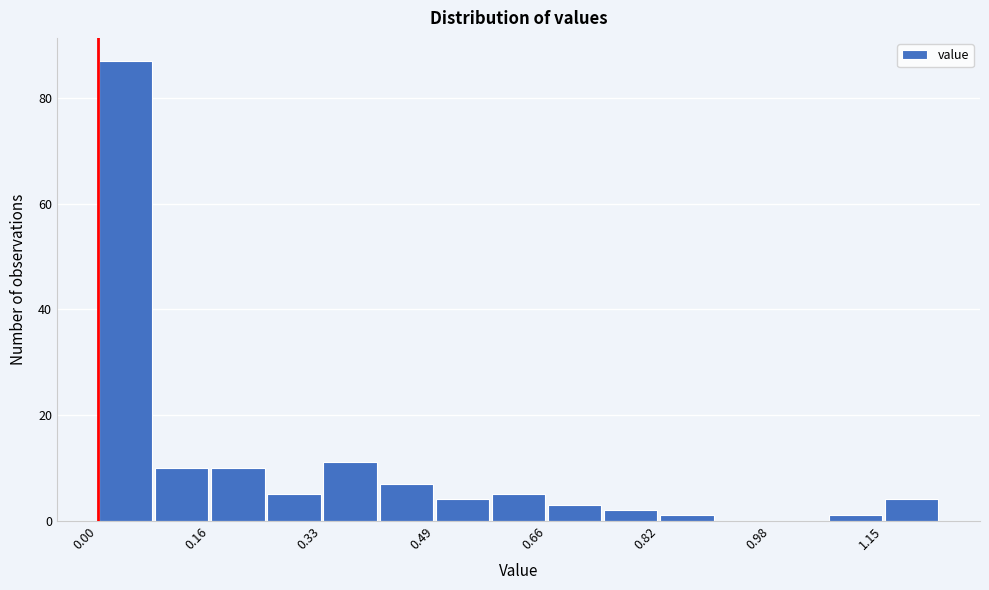

How tall is the bar that spans 0.164 to 0.246 on the x-axis? Neither the bar edges nor the heights are printed on the chart, so give them approximately, as read against the axes.

10